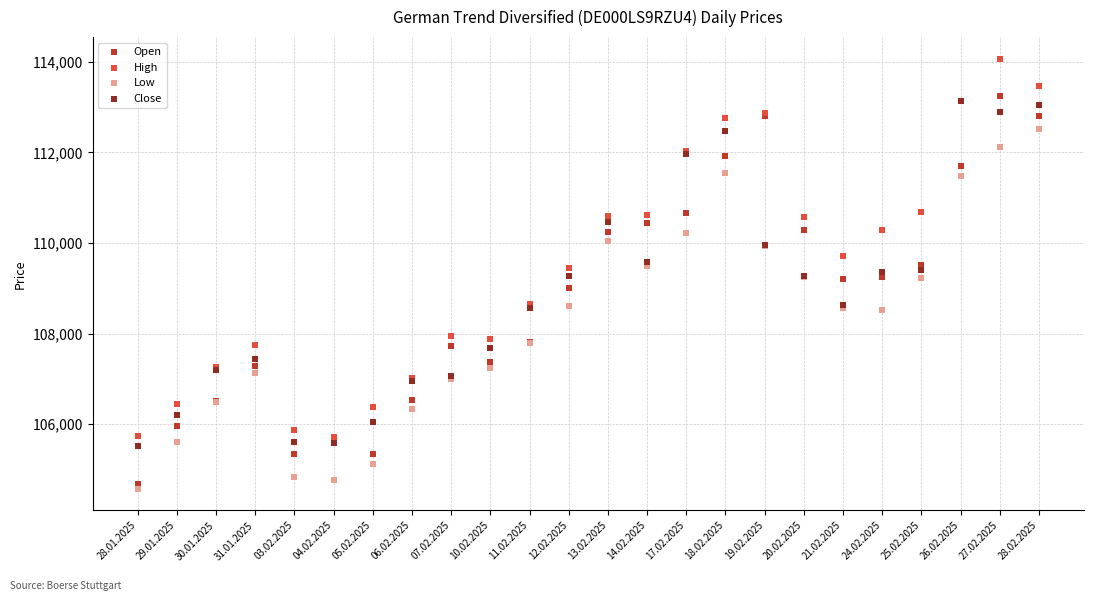

What are all the series names shown in the legend?

Open, High, Low, Close